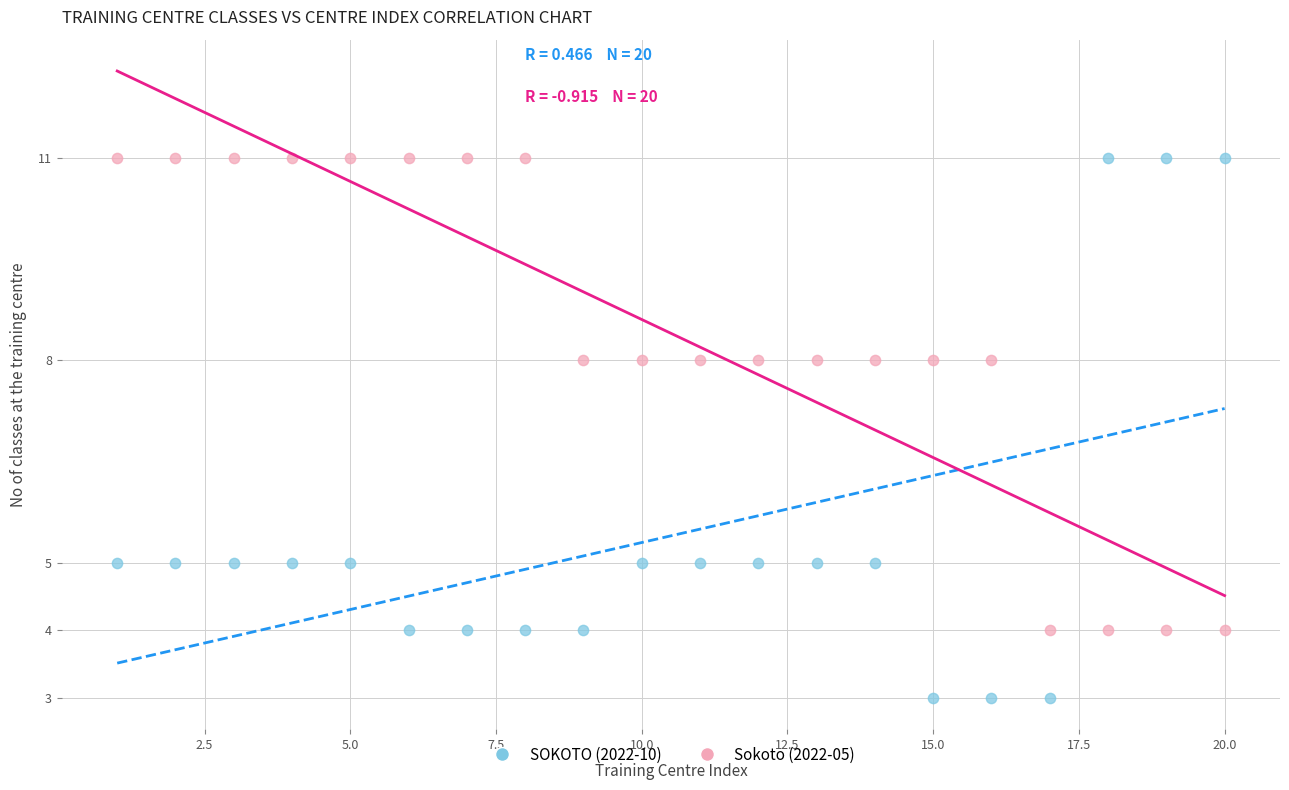

Across all data points, what is the range of Y values (max minus min)?

8